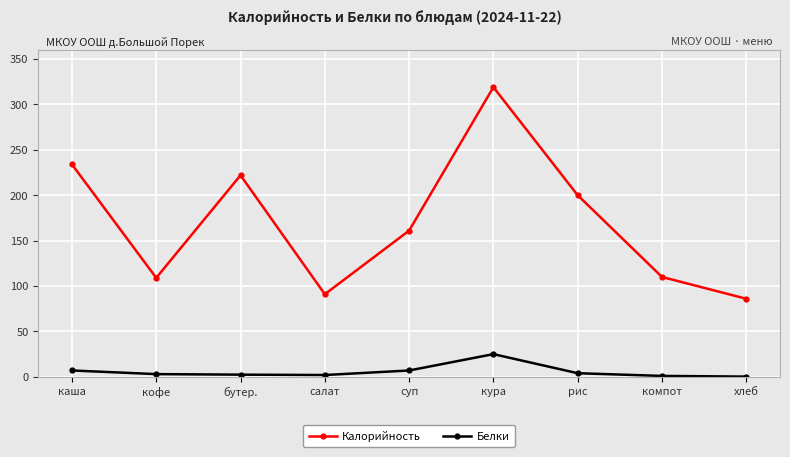

At how many categories does at least one series exceed 164?

4